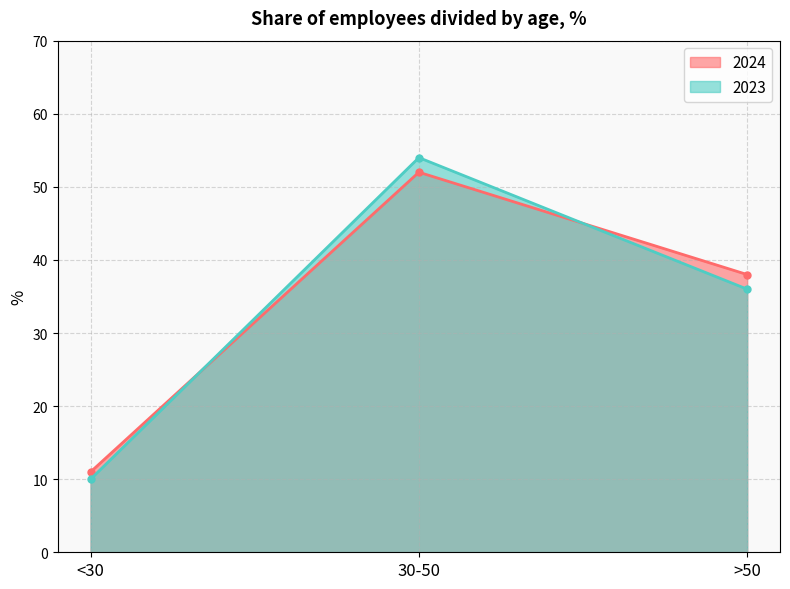

Where does the 2023 series first go above 36?

30-50